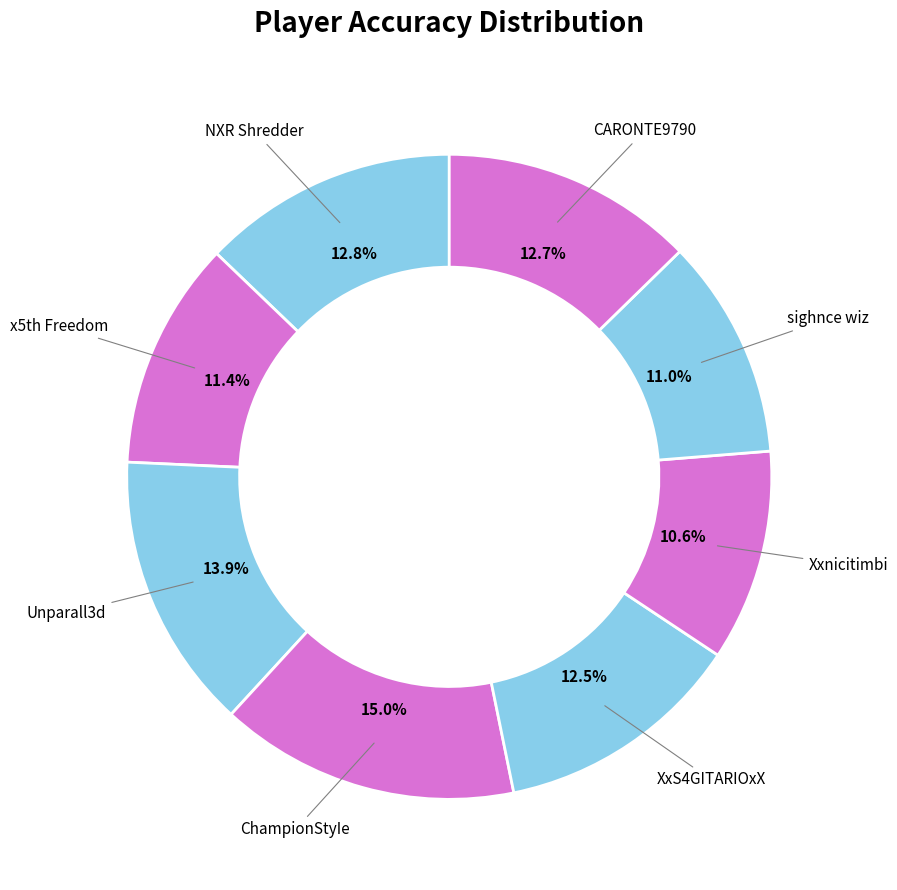

Is there a majority slice in this chart?

No